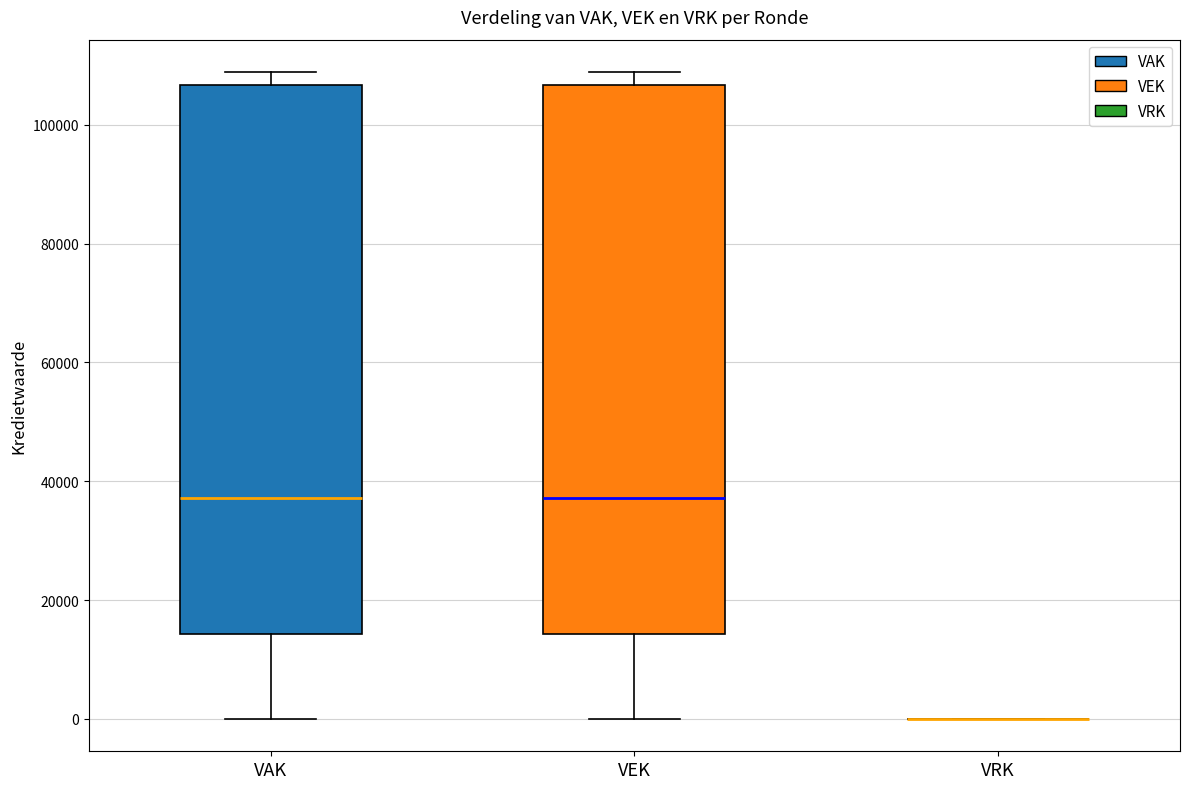

Reading left to right, read every box against the y-axis: the position of its median line, the range the box covers, and the ends of its whiskers. The values are not printed on the chart, so give them approximately, as read against the axis.

VAK: median 38000, box 14000 to 106000, whiskers 0 to 108000
VEK: median 38000, box 14000 to 106000, whiskers 0 to 108000
VRK: box collapsed to a line at 0, whiskers 0 to 0